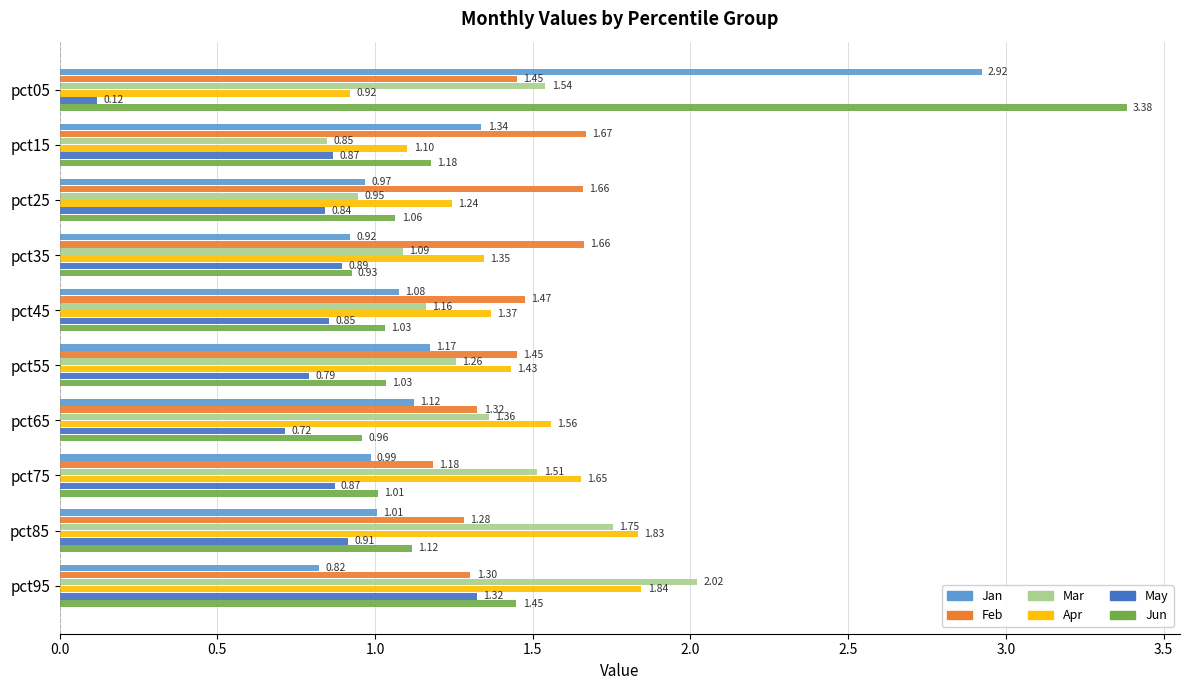

At which label does Jan reach its minimum?

pct95